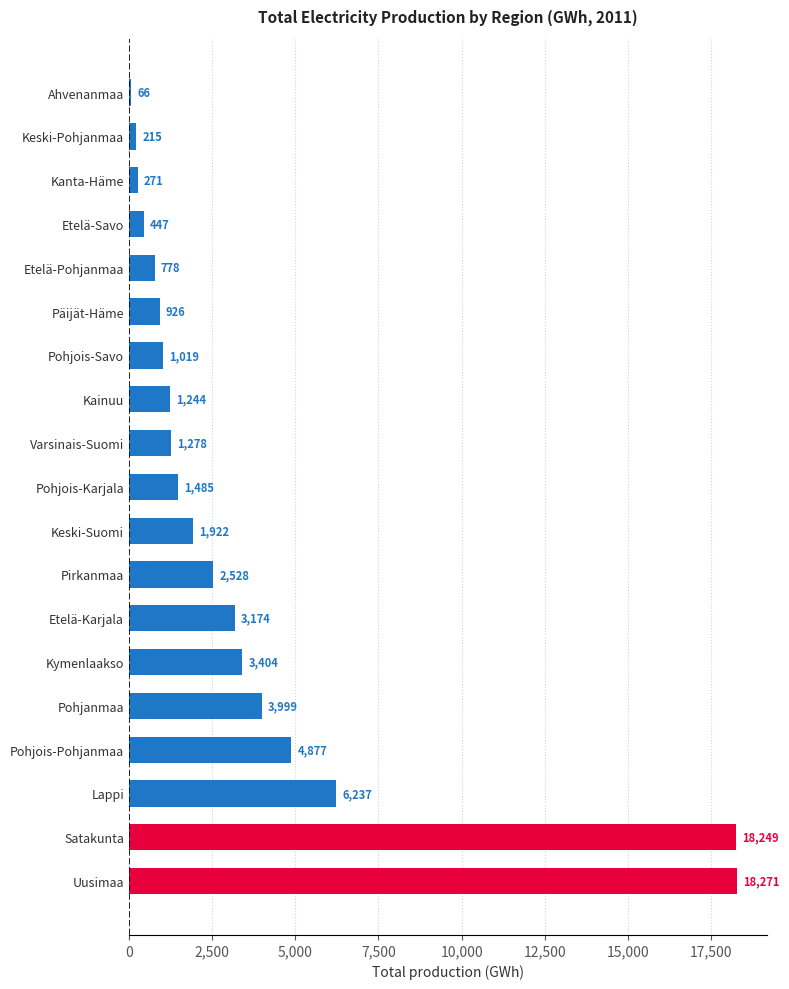

Between Etelä-Karjala and Etelä-Savo, which is larger?

Etelä-Karjala